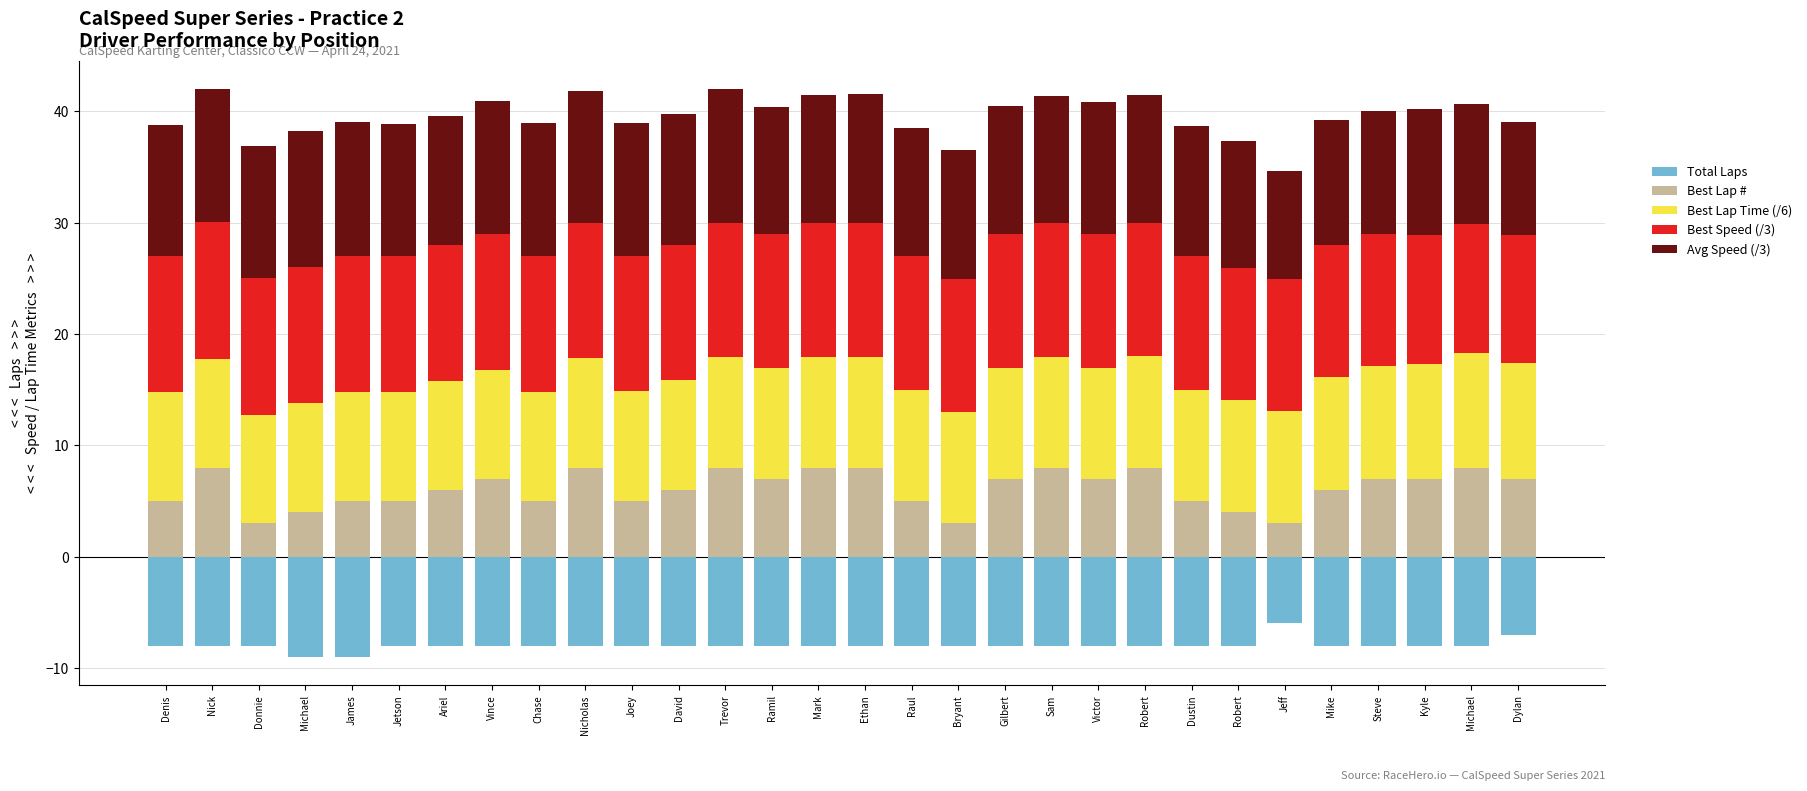

Which series has the largest range (max minus min)?

Best Lap #